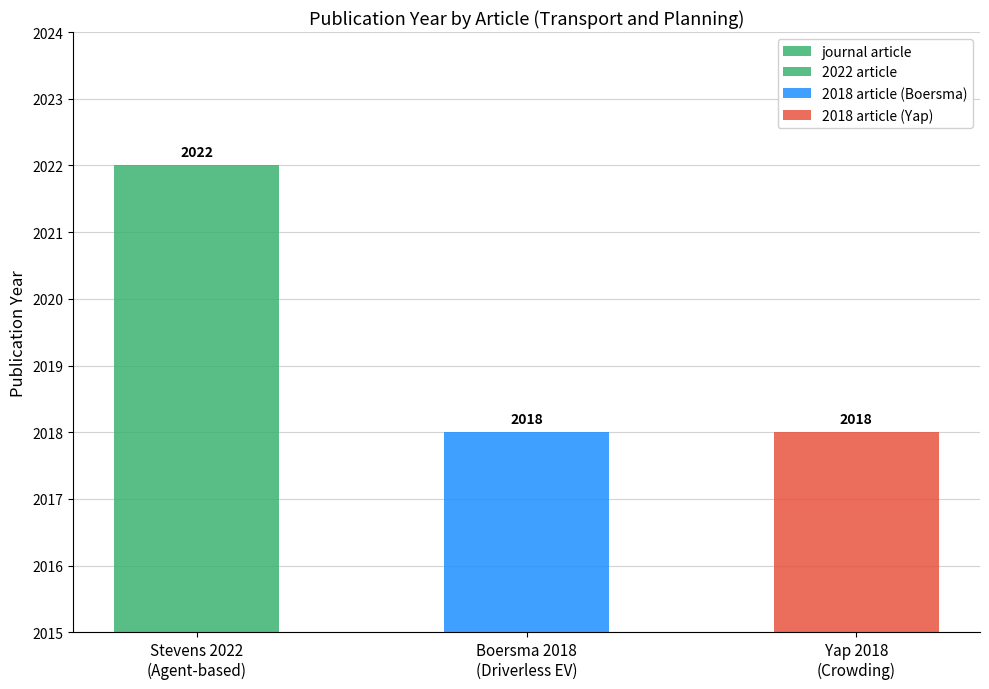

Are the bars horizontal?

No